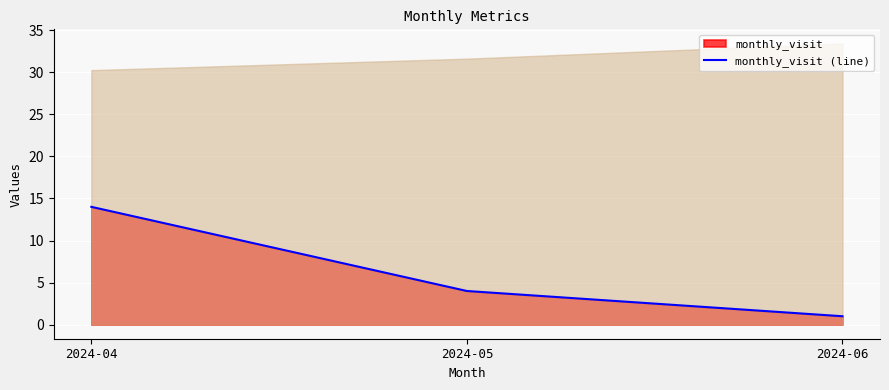

How many values are between 1 and 14?

3